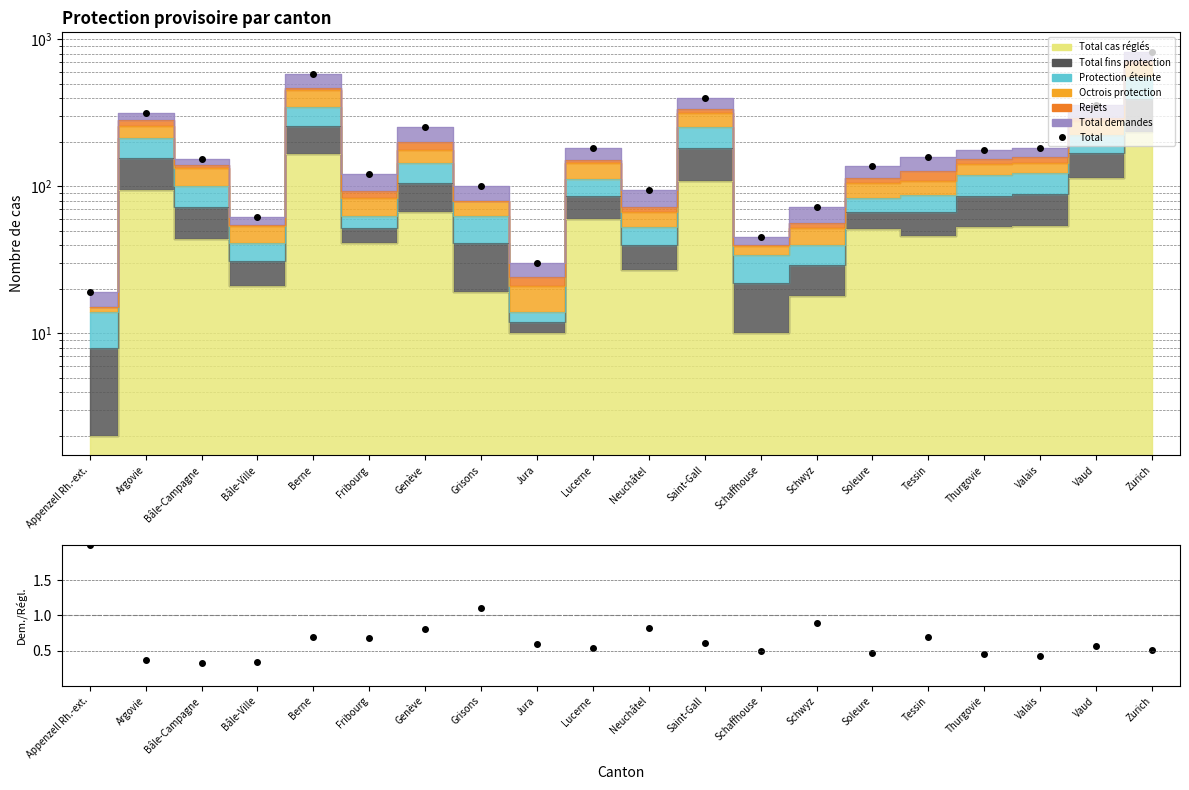

What is the maximum value shown in the chart?

827.0